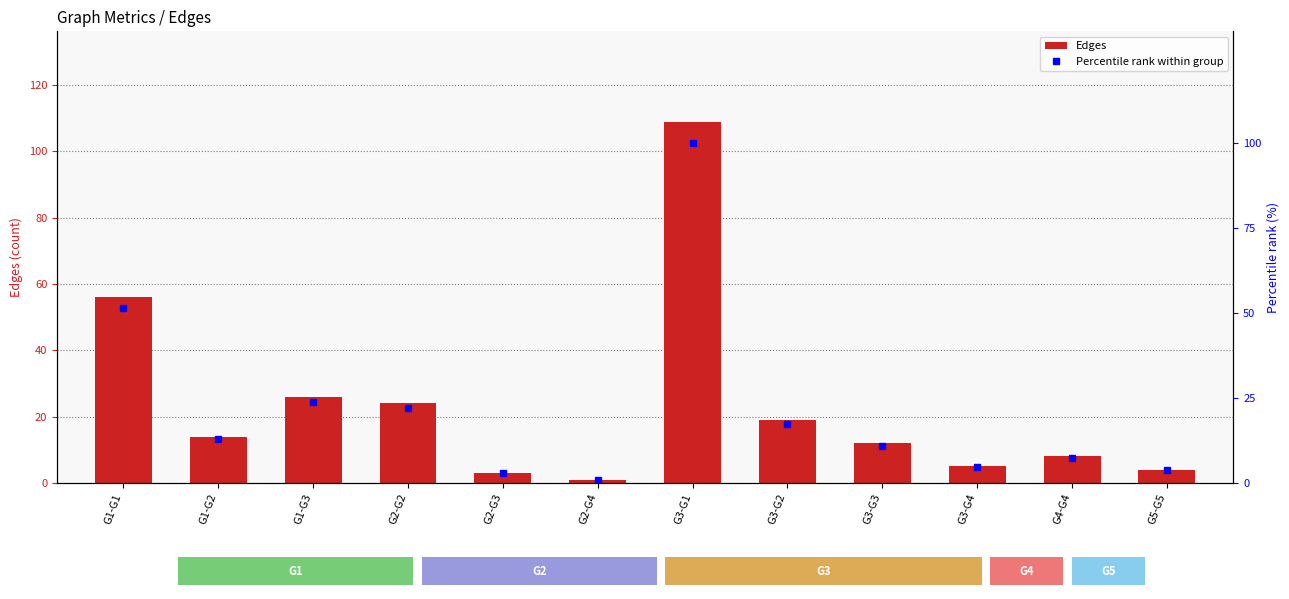

What is the approximate value of Edges at G2-G2?

24